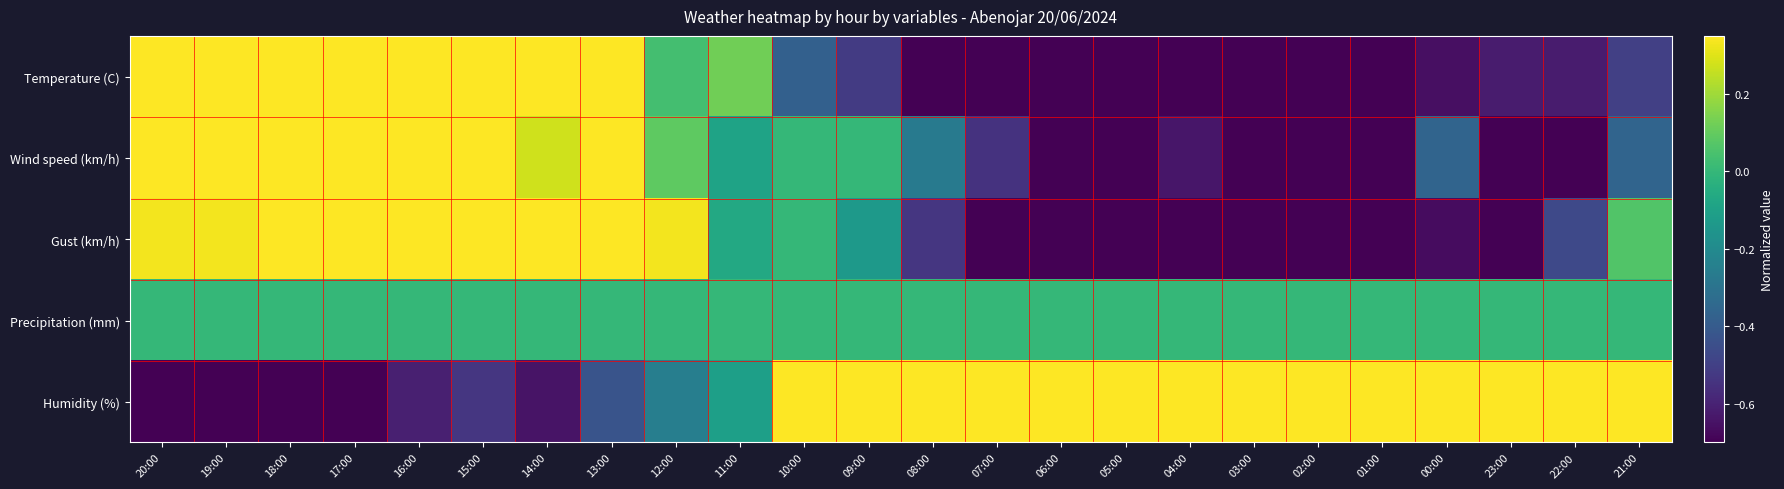

At 03:00, list the series in order from largest to smallest.

Humidity (%), Precipitation (mm), Wind speed (km/h), Temperature (C), Gust (km/h)